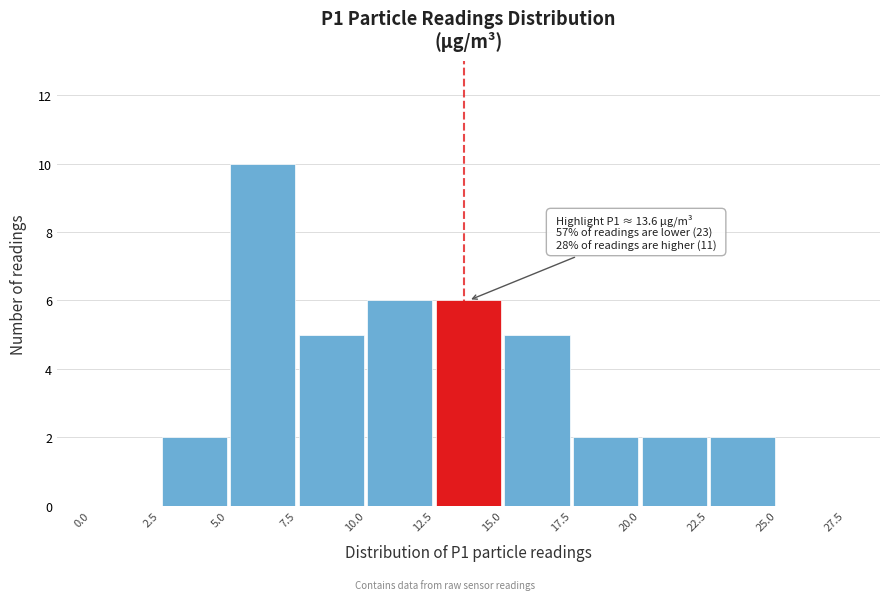

Over which range of the x-axis is the bar tallest?

5.0 to 7.5